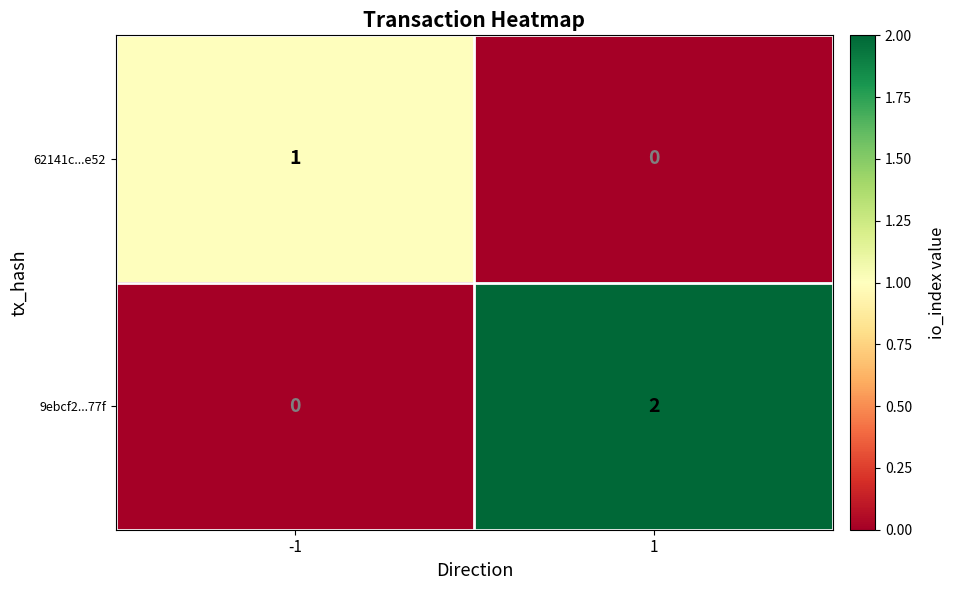

Which series has the widest spread of values?

9ebcf2...77f